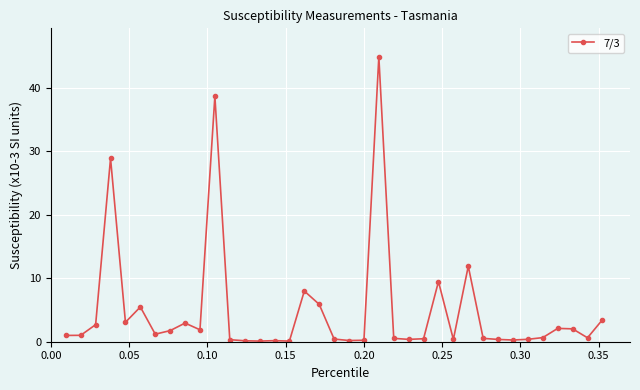

What is the greatest value displayed?

44.9